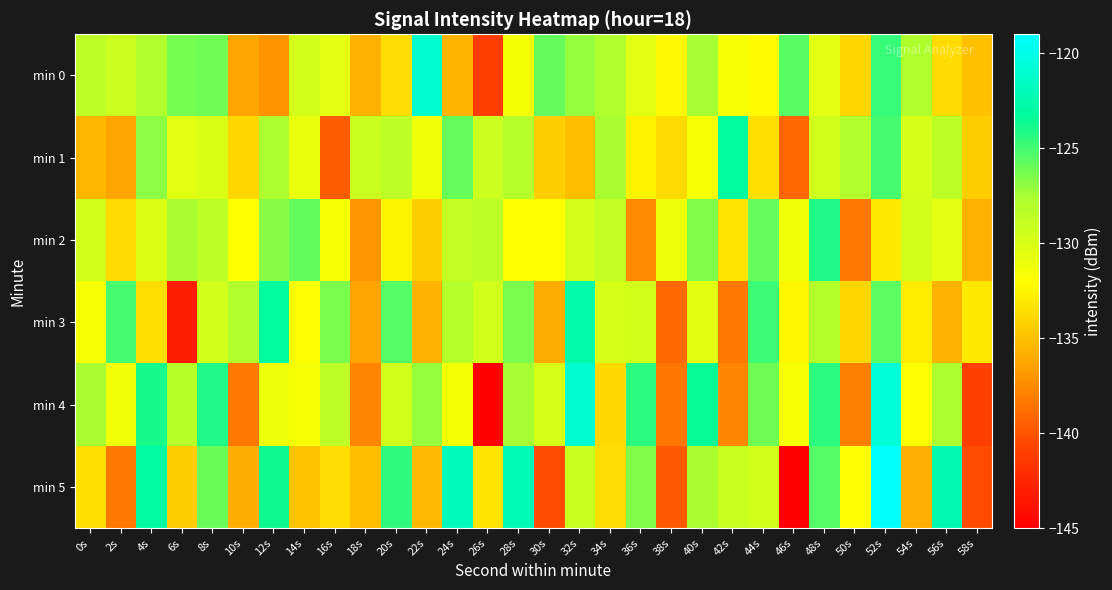

What is the total value across all series at 12s?

-769.4